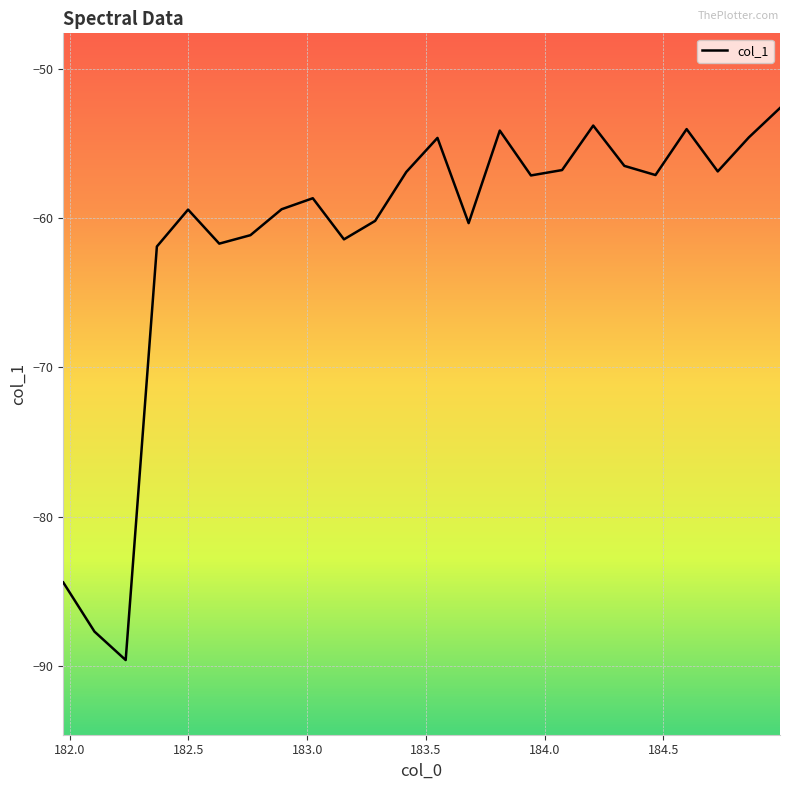

Is this an area chart (filled region under the line)?

No